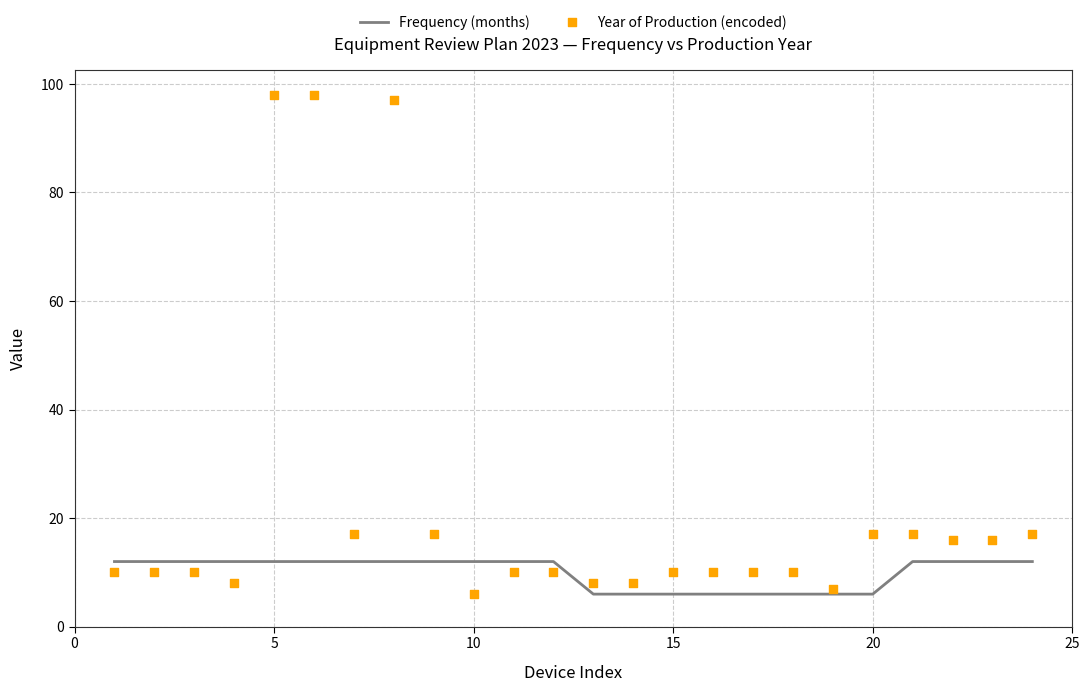

What are all the series names shown in the legend?

Frequency (months), Year of Production (encoded)